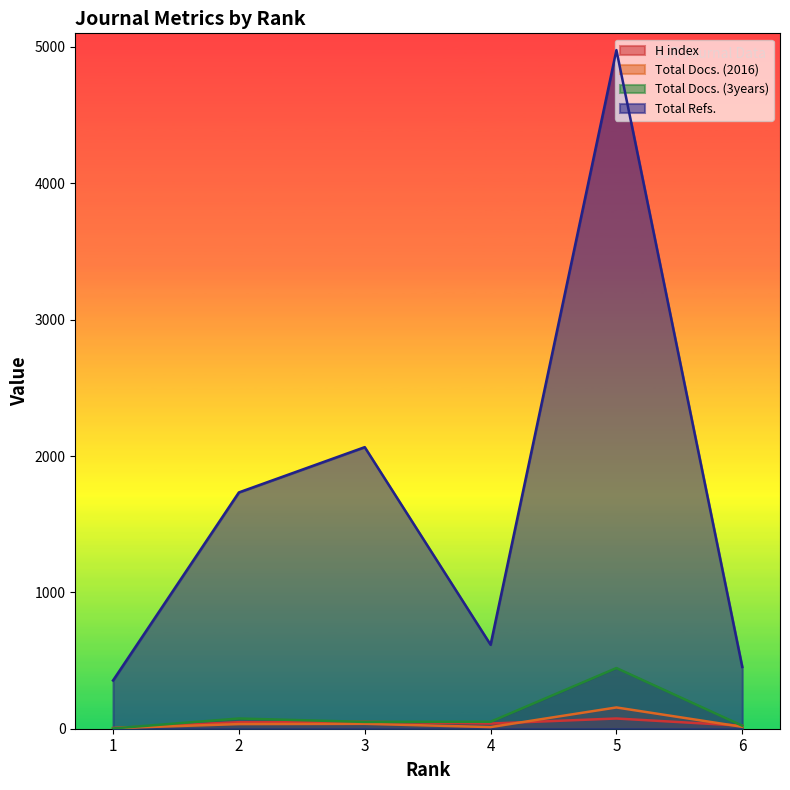

How many interior local valleys does the Total Docs. (3years) series have?

1